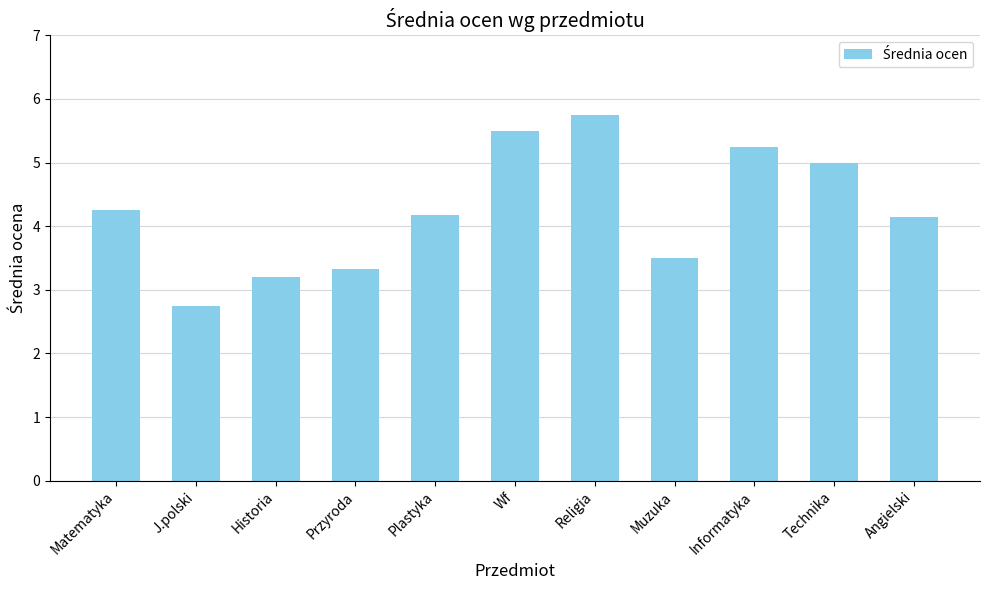

Which label corresponds to the smallest value in the chart?

J.polski